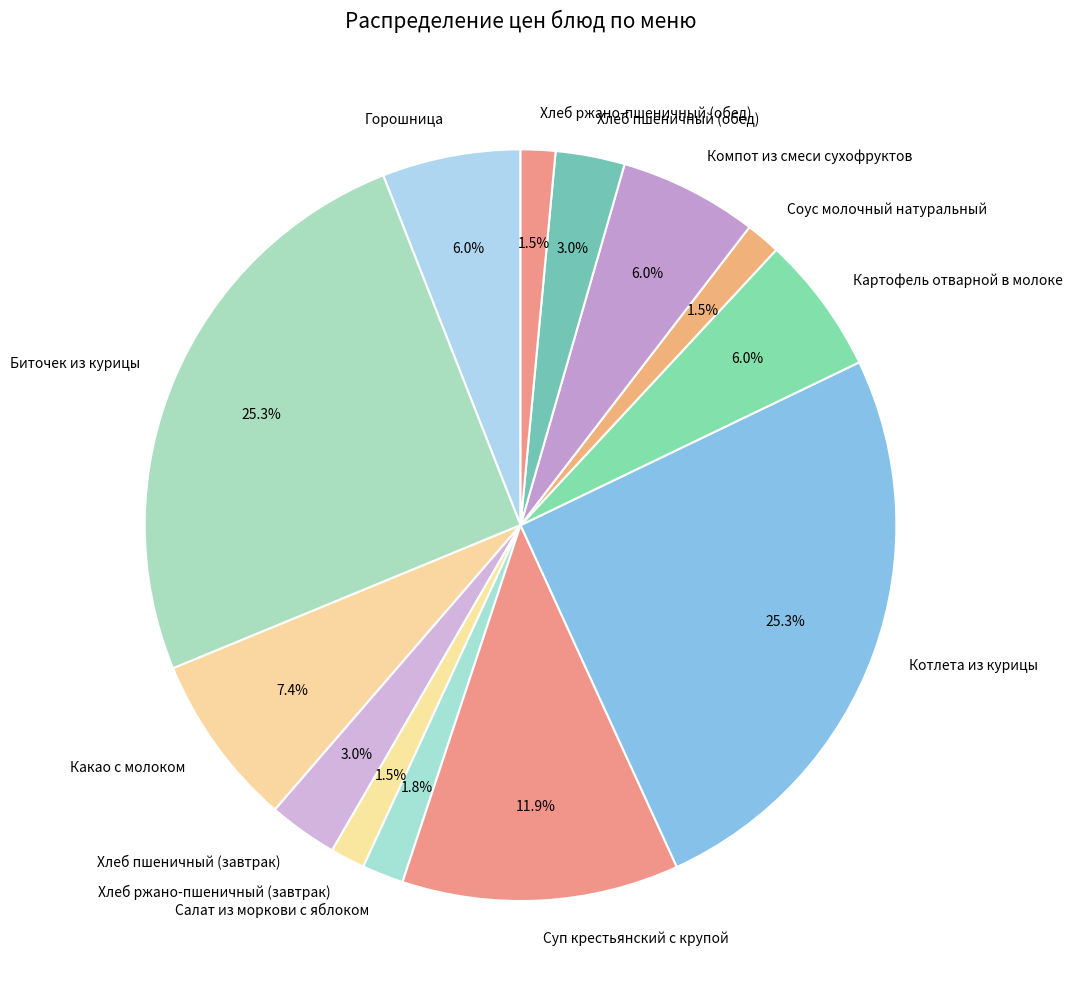

Does Какао с молоком represent more than half of the total?

No